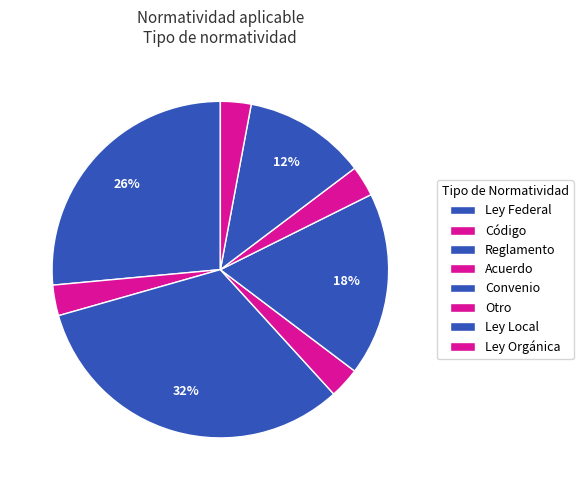

Is Reglamento the majority of the pie?

No